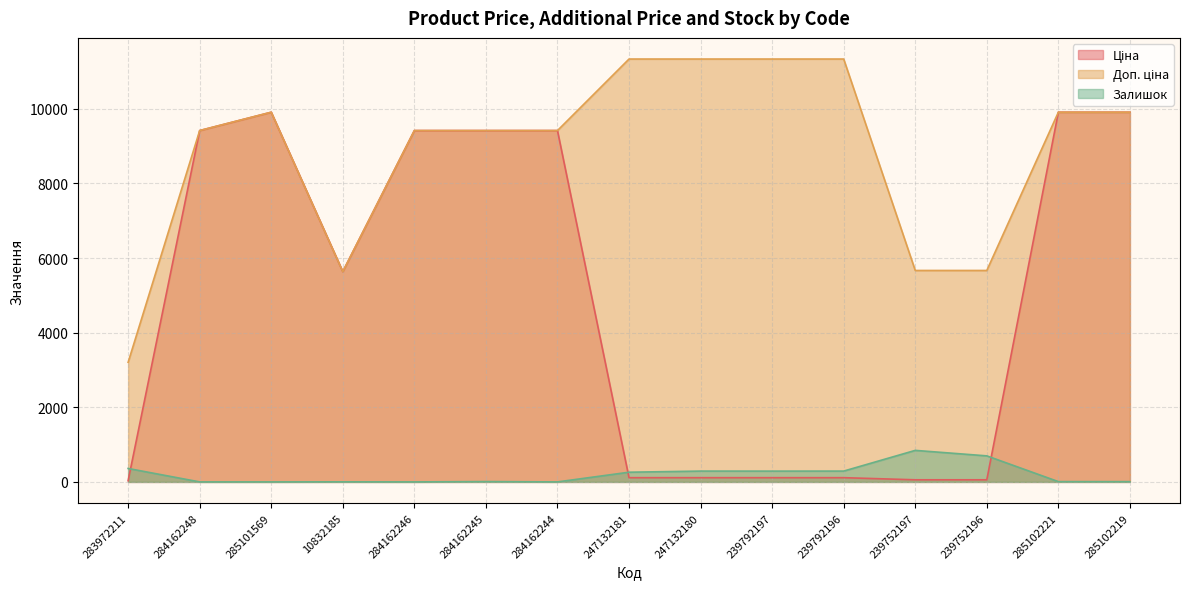

True or false: Доп. ціна and Залишок intersect in this chart.

False